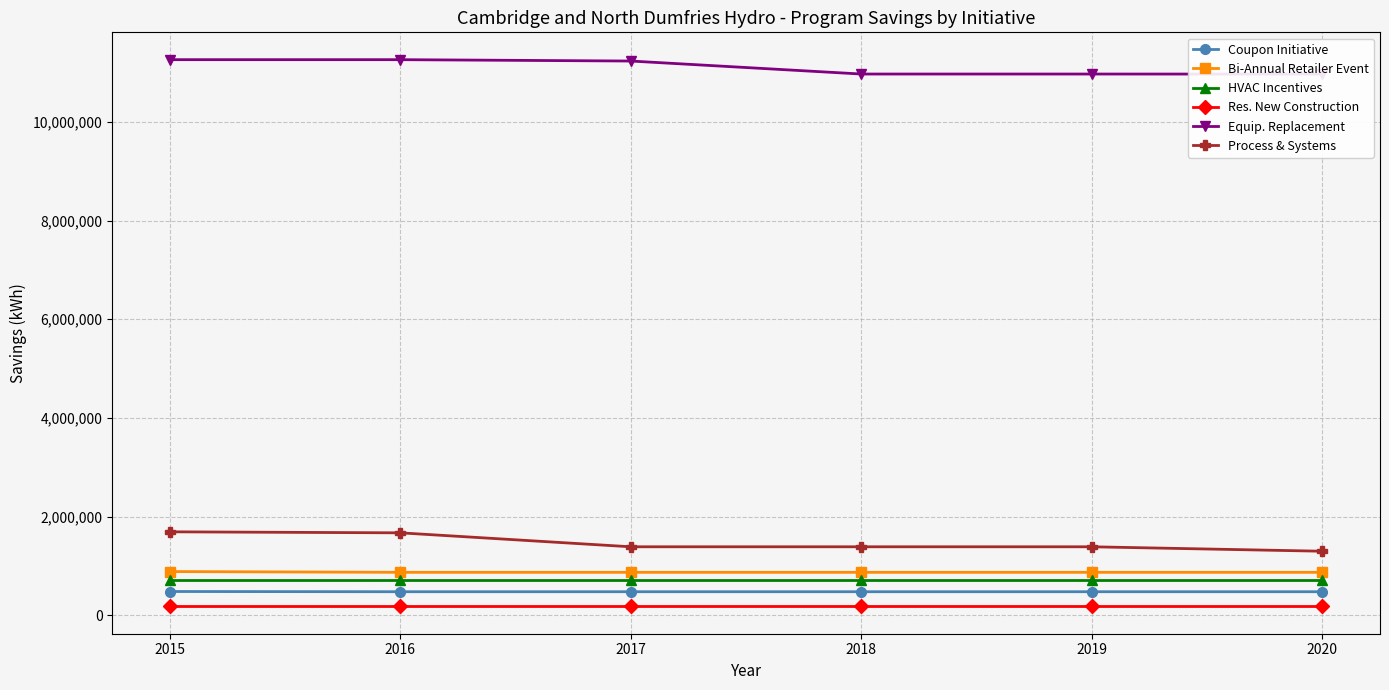

True or false: Bi-Annual Retailer Event has a value of 868089 at 2016.

True